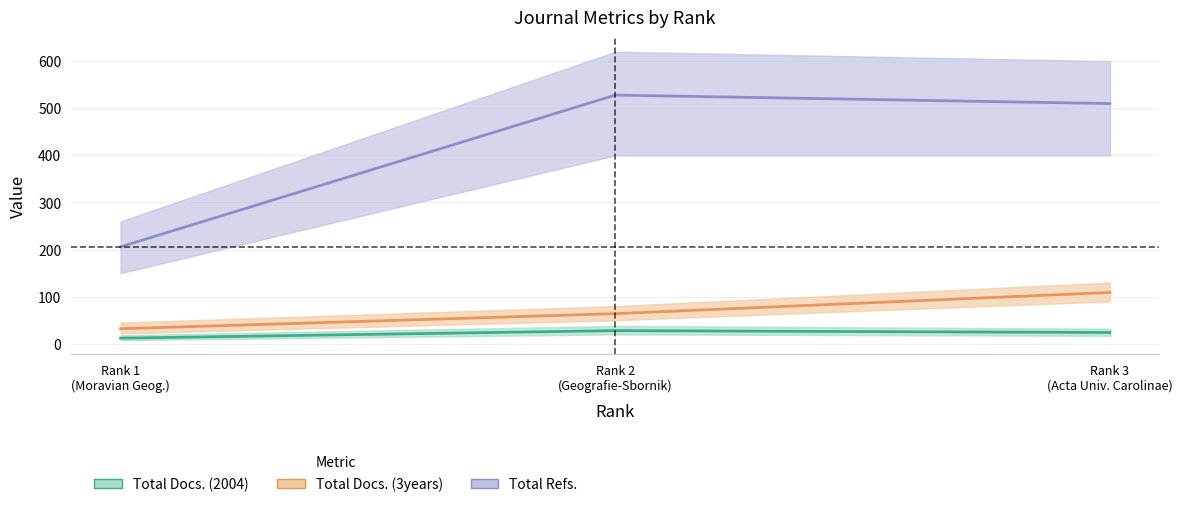

Where is Total Docs. (2004) nearest to the value 20?

Rank 3
(Acta Univ. Carolinae)